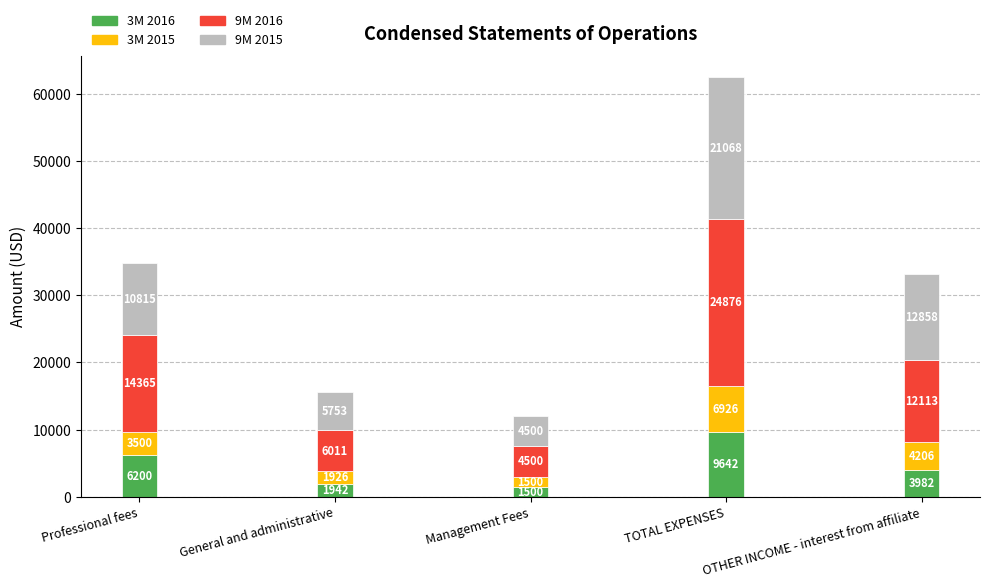

What is the total value across all series at General and administrative?

15632